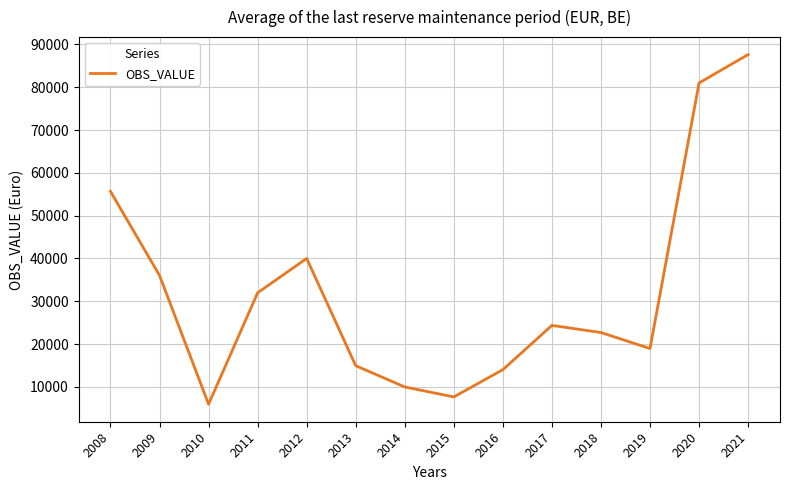

What is the smallest value displayed?

5942.5